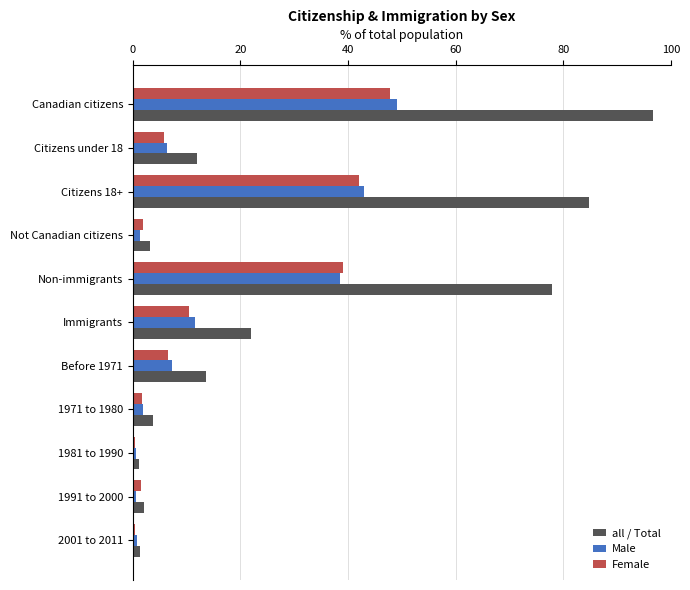

Is it true that Male equals 5.3 at Immigrants?

False